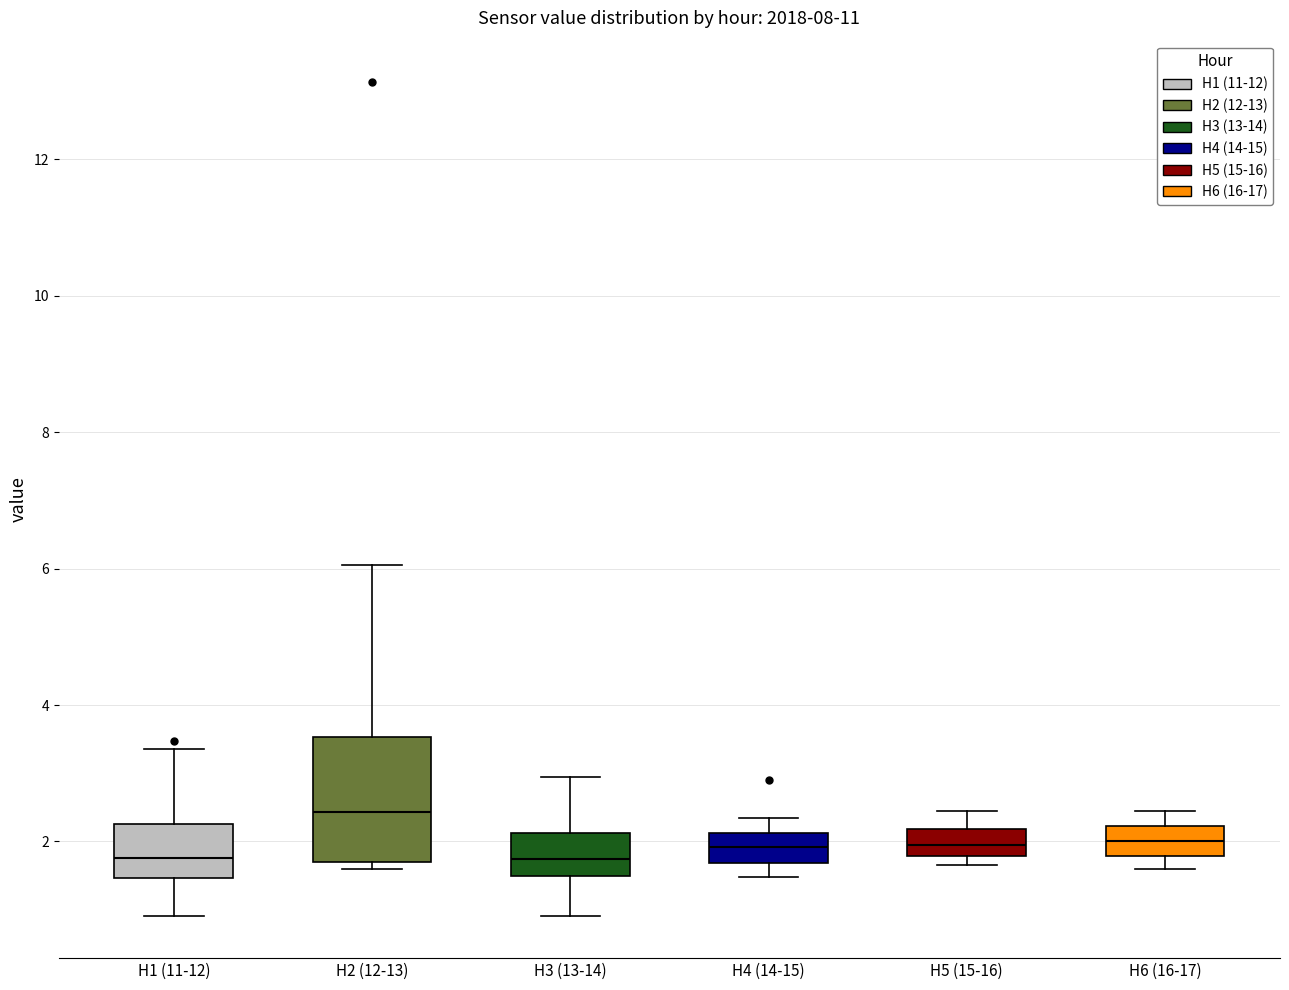

Which box is the tallest, from its lower edge to its upper edge?

H2 (12-13)